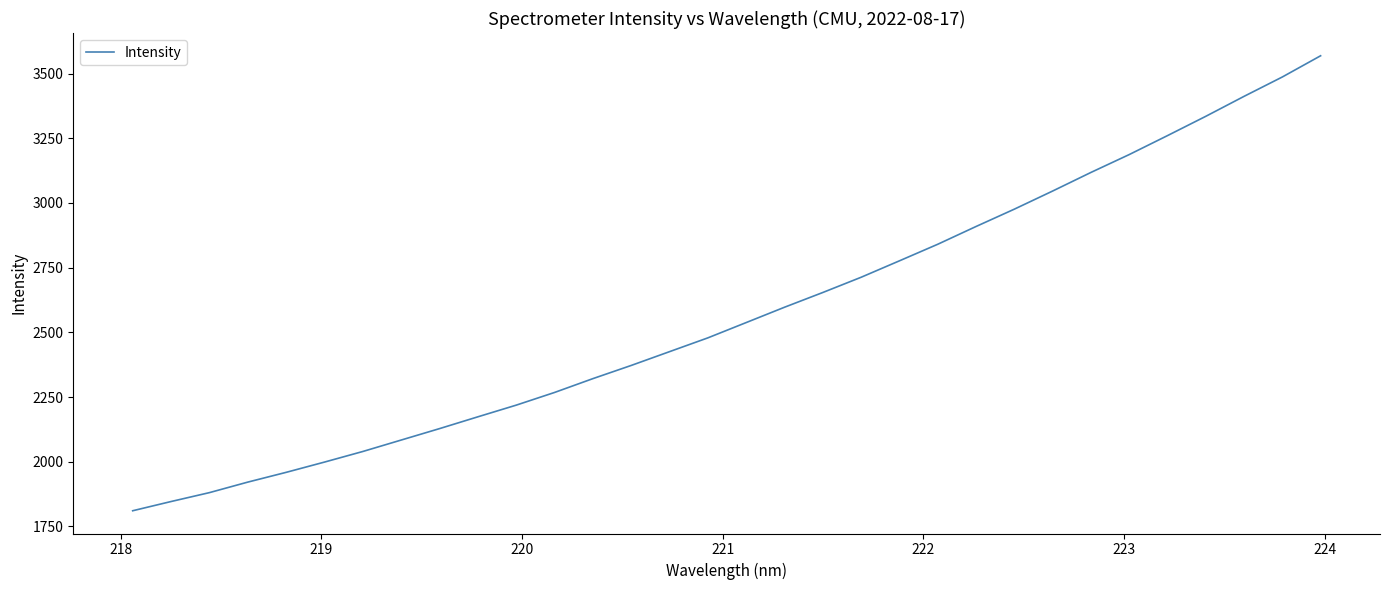

What is the difference between the maximum and minimum values?

1758.5